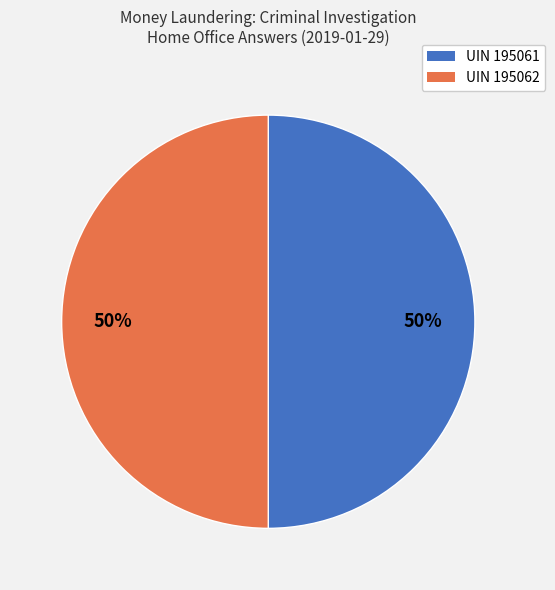

To the nearest percent, what is the average slice percentage?

50%